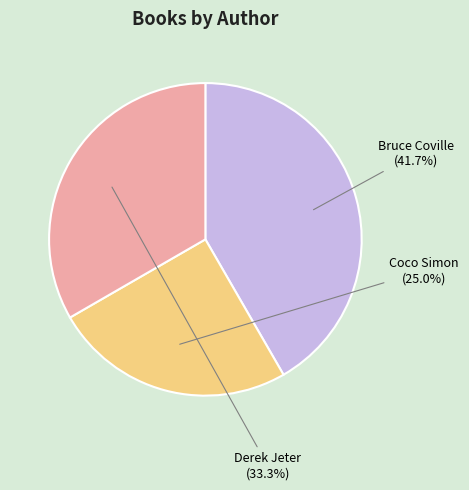

Is Bruce Coville the majority of the pie?

No